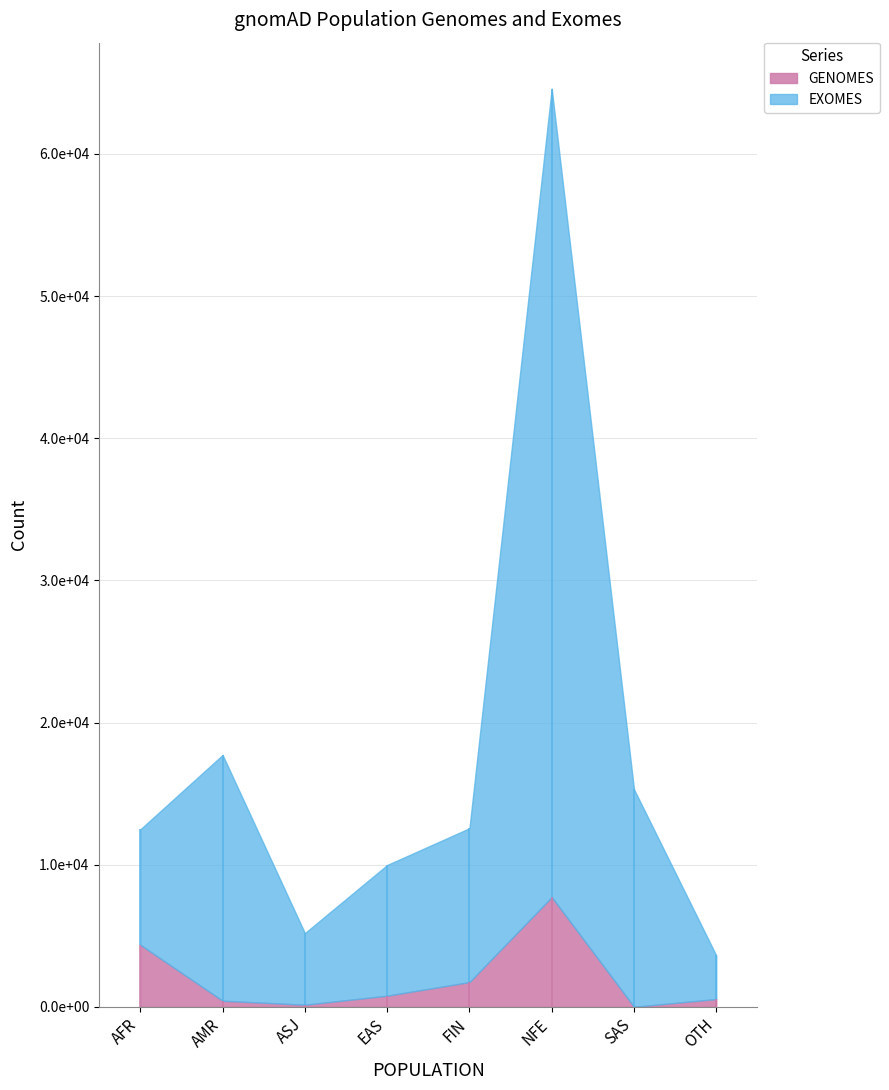

What is the approximate value of EXOMES at ASJ, to the nearest 50?

5050